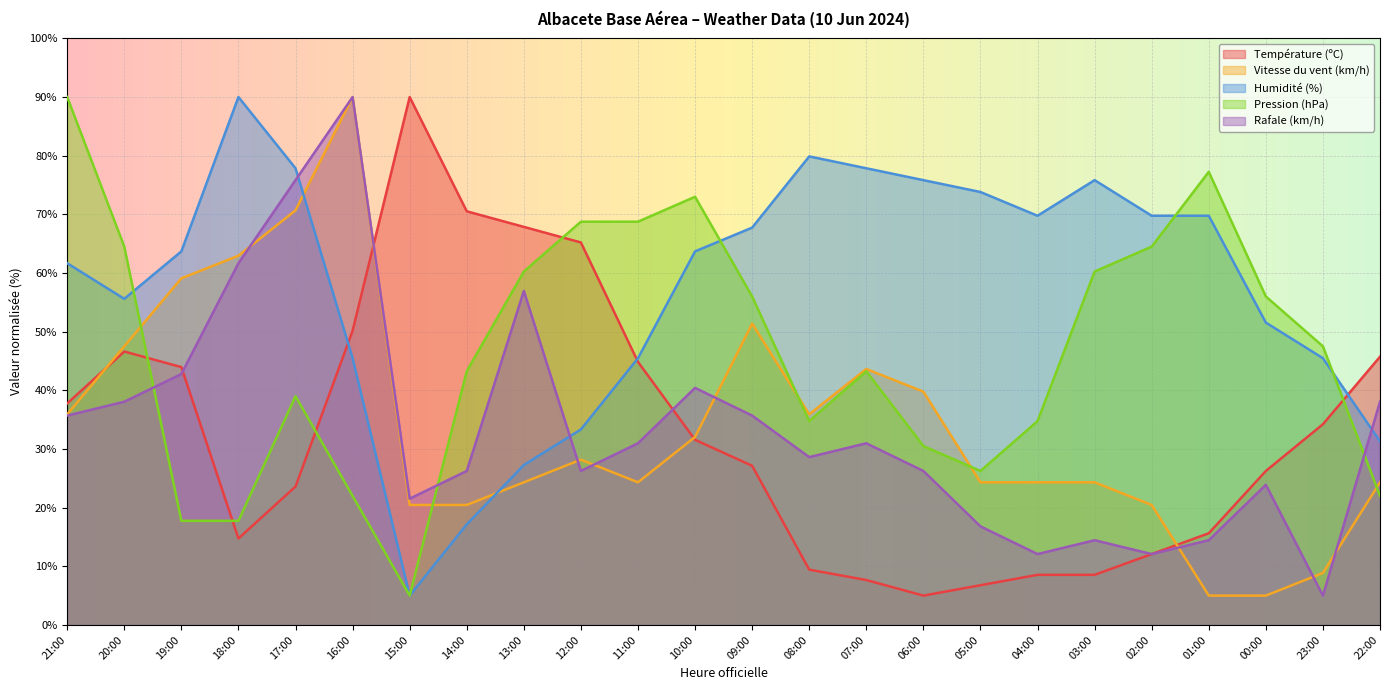

At which category does Vitesse du vent (km/h) reach its first local peak?

16:00